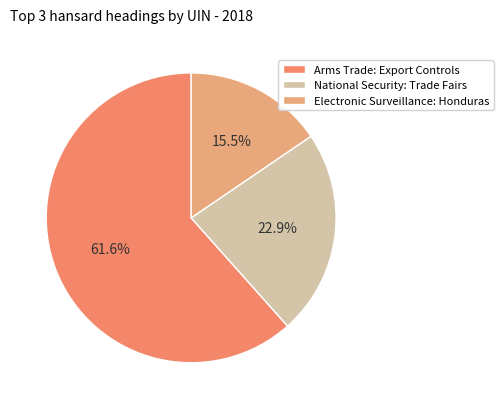

Is there a majority slice in this chart?

Yes